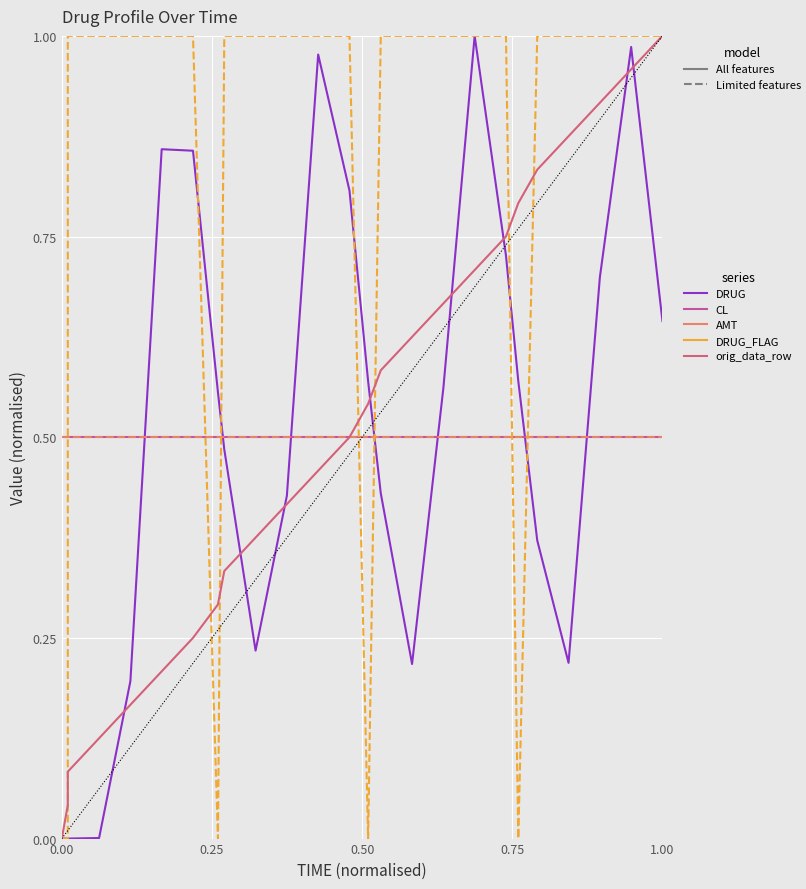

Which series has the widest spread of values?

DRUG